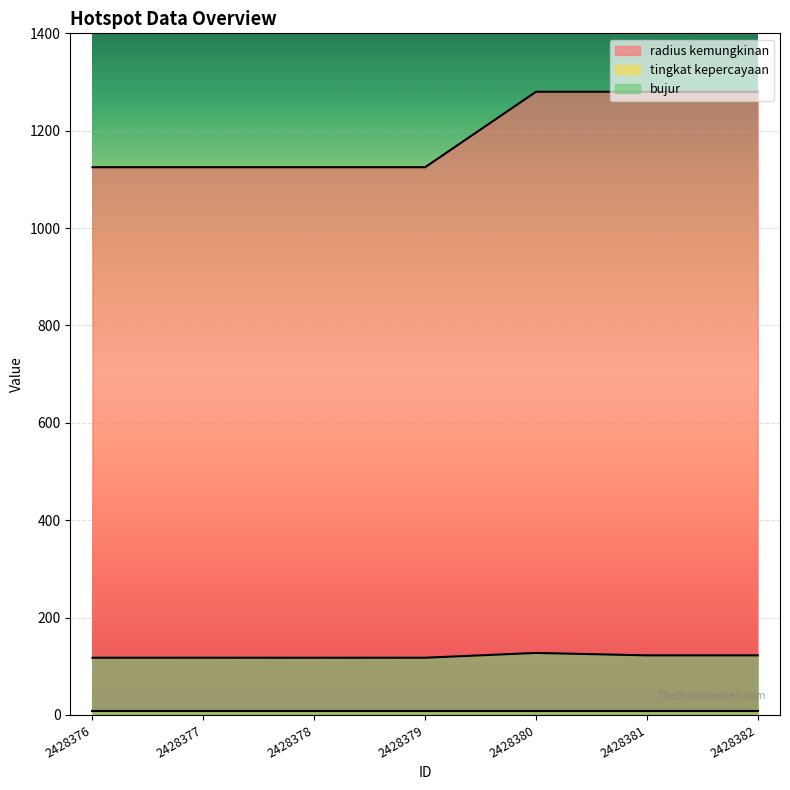

True or false: bujur and radius kemungkinan intersect in this chart.

False